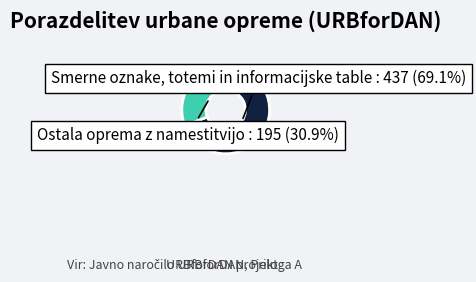

Rank the categories by value from lowest to highest.

Ostala oprema z namestitvijo, Smerne oznake, totemi in informacijske table